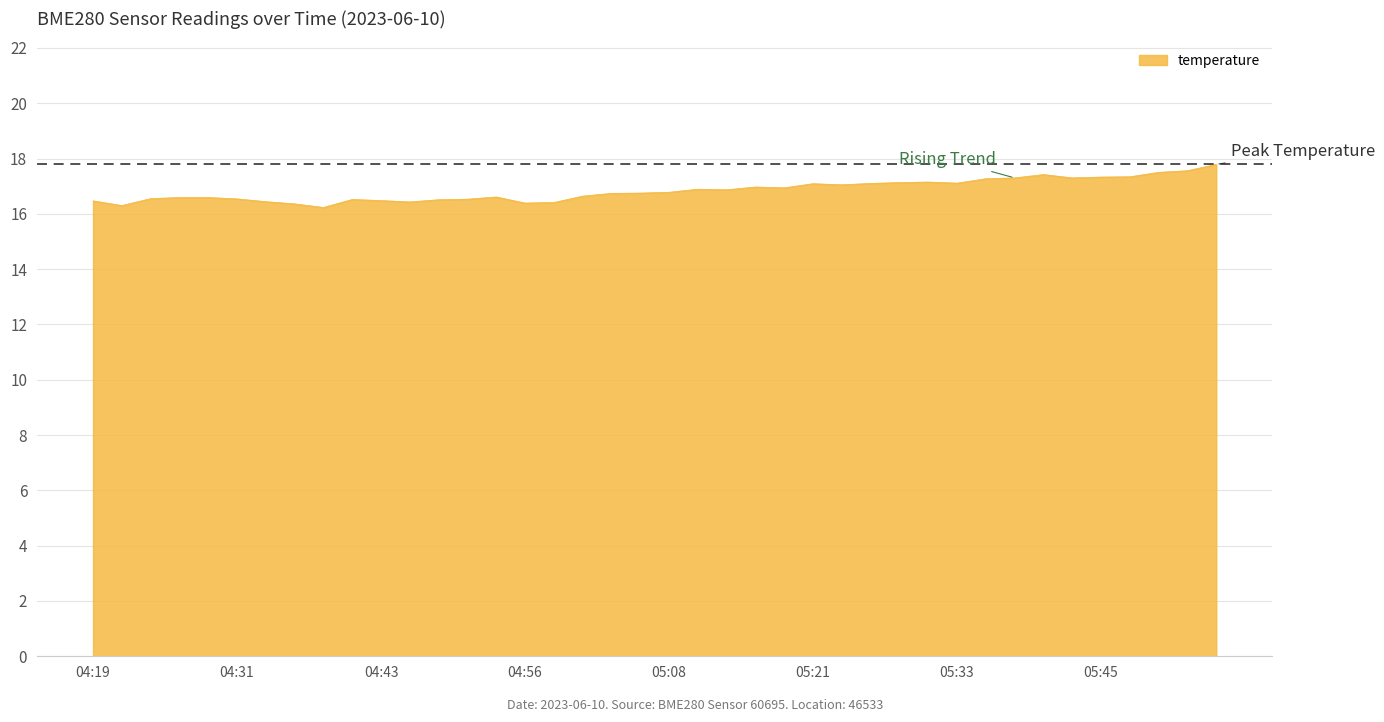

What is the minimum value shown in the chart?

16.2